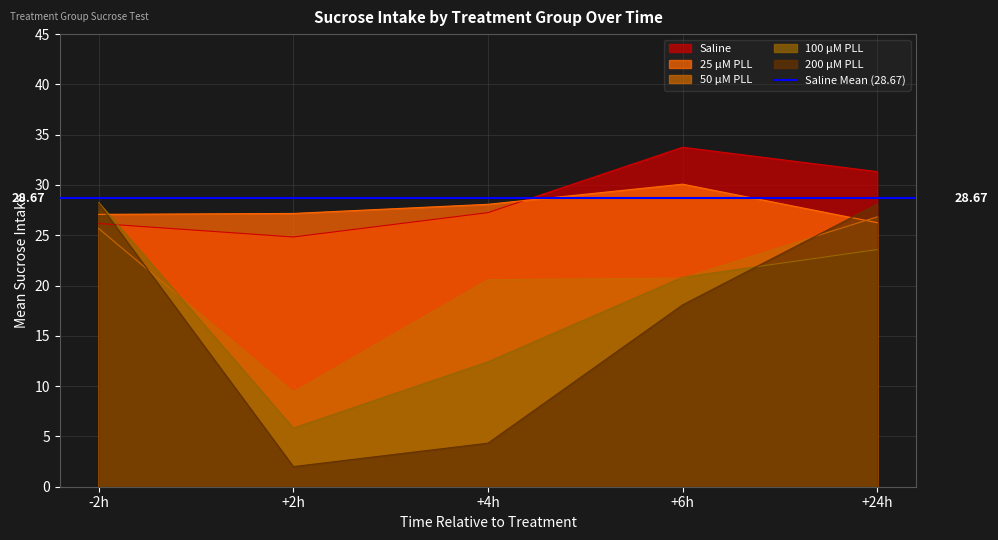

What is the minimum value shown in the chart?

2.0